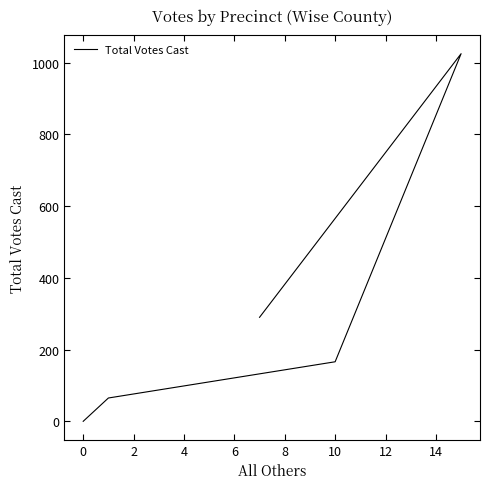

Does the chart display data point markers on the line(s)?

No